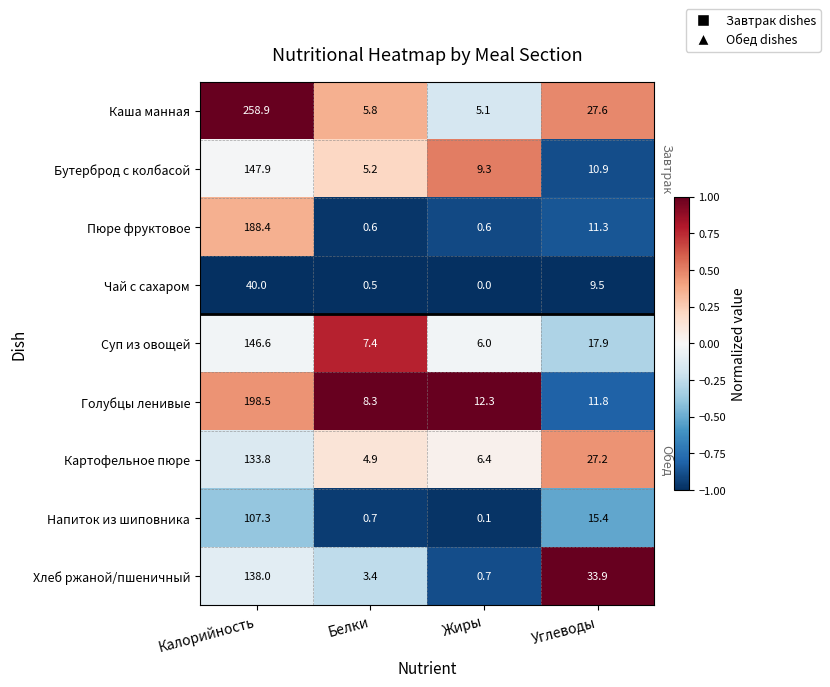

What is the spread (max minus min) of values at Калорийность?

218.9